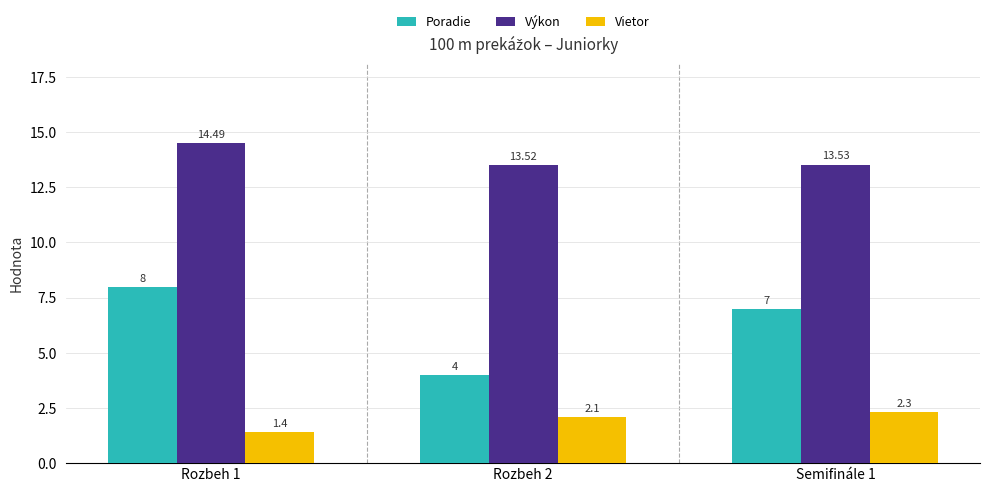

Which series has the widest spread of values?

Poradie